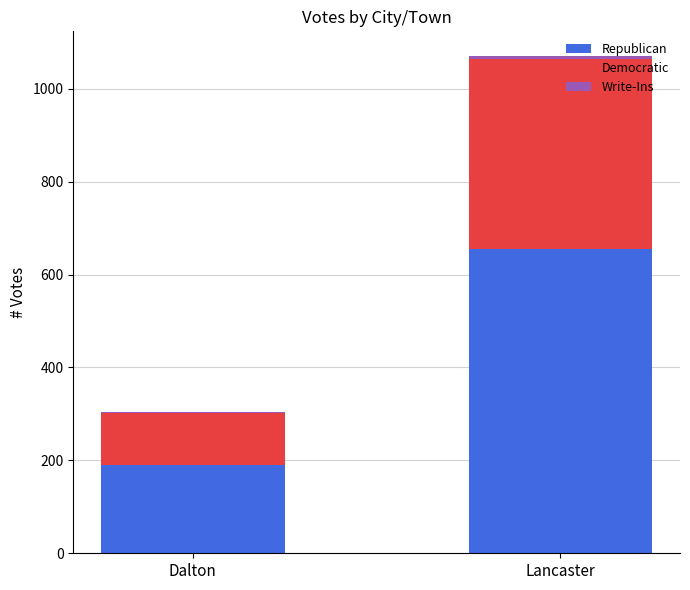

The value of Republican at Lancaster is 655. True or false?

True